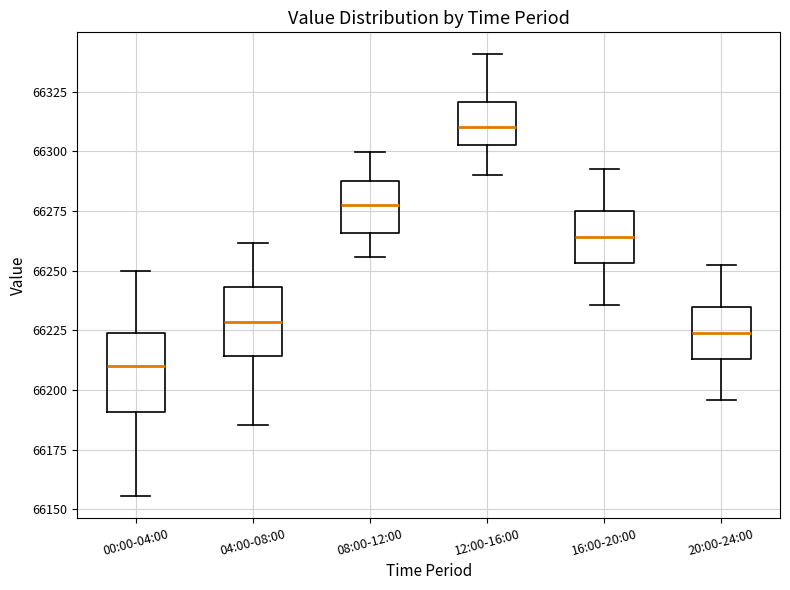

Reading left to right, read every box against the y-axis: the position of its median line, the range the box covers, and the ends of its whiskers. The values are not printed on the chart, so give them approximately, as read against the axis.

00:00-04:00: median 66210, box 66190 to 66225, whiskers 66155 to 66250
04:00-08:00: median 66230, box 66215 to 66245, whiskers 66185 to 66260
08:00-12:00: median 66280, box 66265 to 66290, whiskers 66255 to 66300
12:00-16:00: median 66310, box 66305 to 66320, whiskers 66290 to 66340
16:00-20:00: median 66265, box 66255 to 66275, whiskers 66235 to 66290
20:00-24:00: median 66225, box 66215 to 66235, whiskers 66195 to 66250